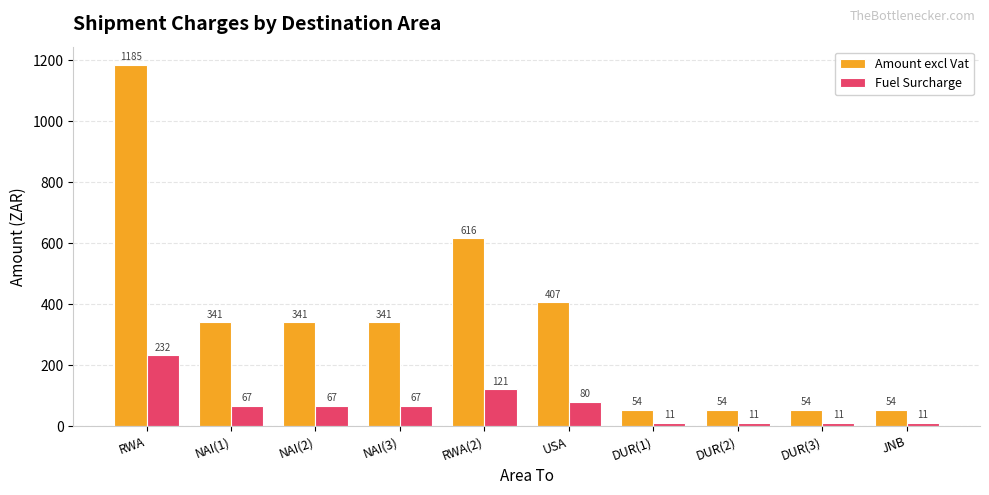

Which series has the largest range (max minus min)?

Amount excl Vat